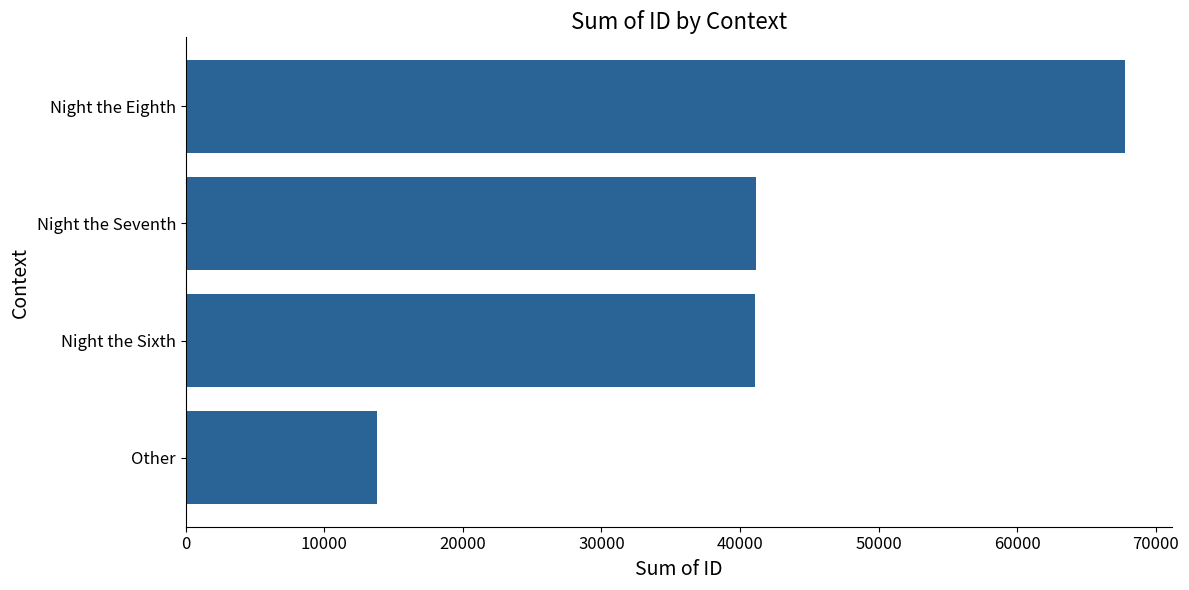

What is the change in value from Other to Night the Seventh?

+27362